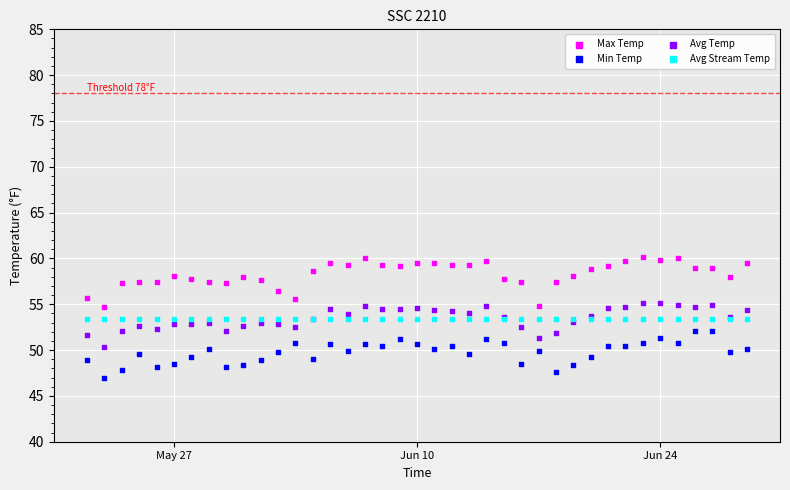

Which series reaches the minimum Y coordinate?

Min Temp